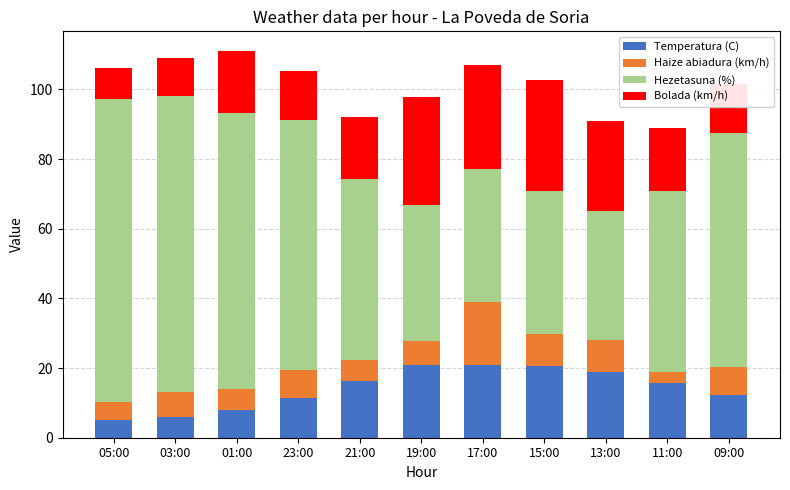

What is the average value of the Temperatura (C) series?

14.2